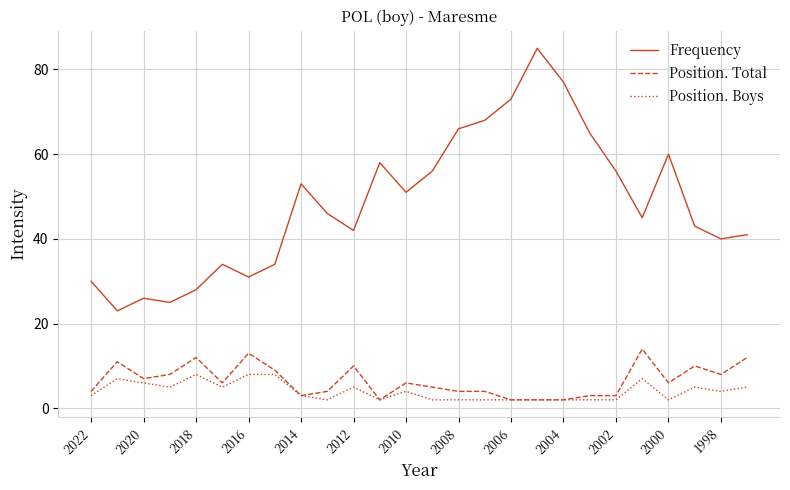

Which series has the widest spread of values?

Frequency